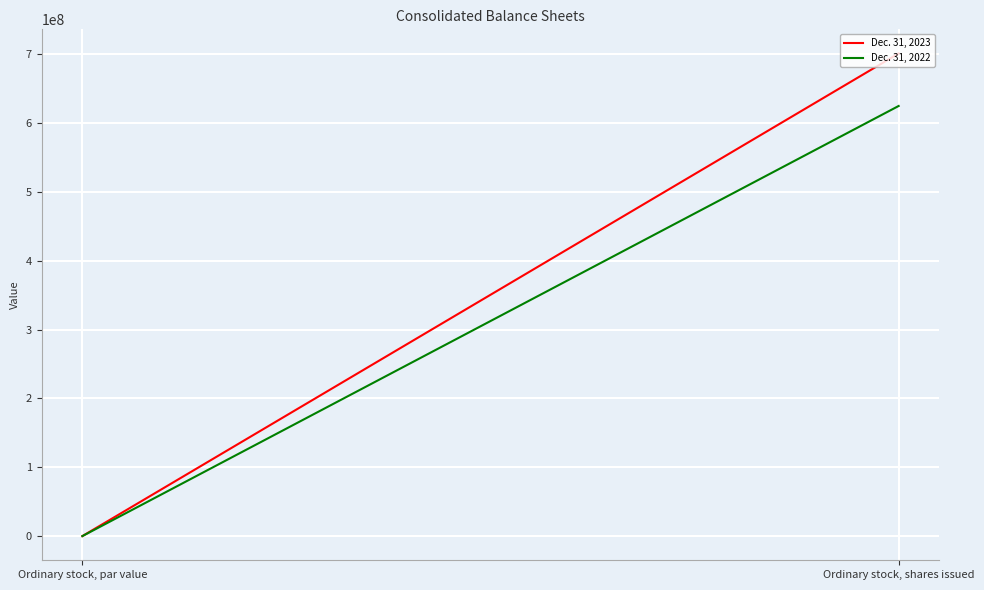

At Ordinary stock, shares issued, list the series in order from smallest to largest.

Dec. 31, 2022, Dec. 31, 2023